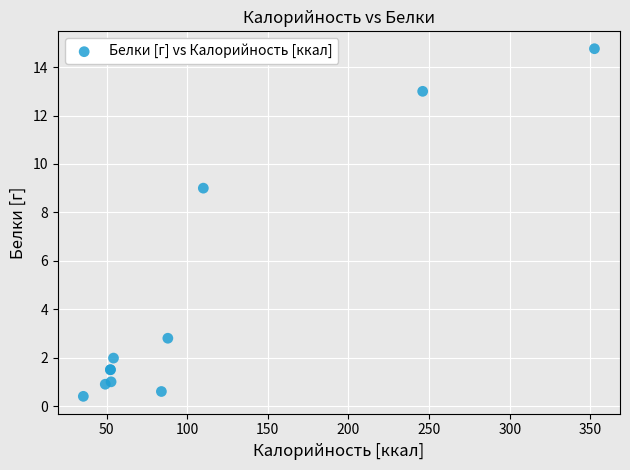

What Y value in the scatter plot is closest to 7?

9.0